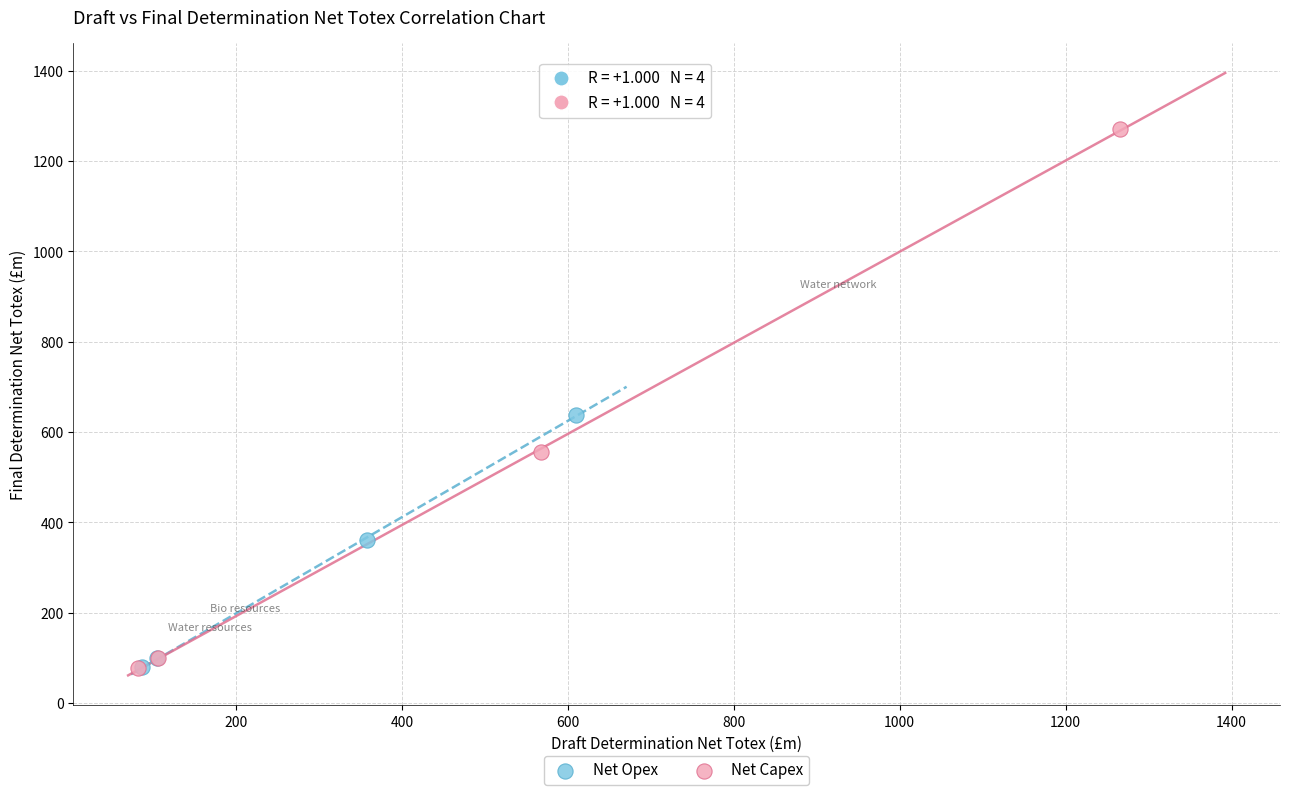

Which series contains the highest Y value?

Net Capex